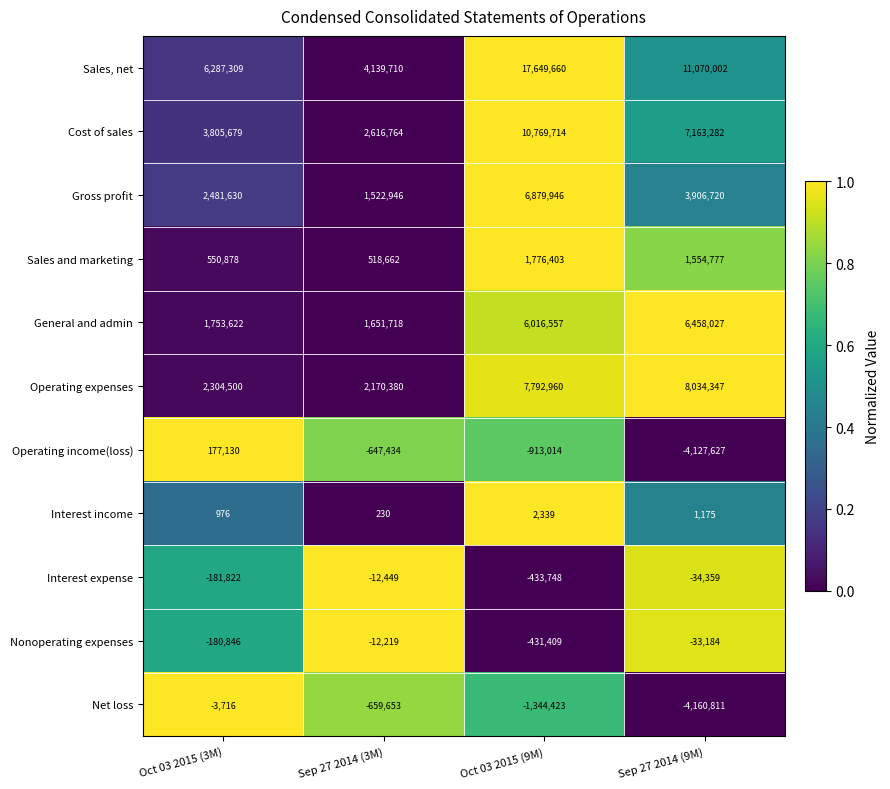

Which series has the widest spread of values?

Sales, net